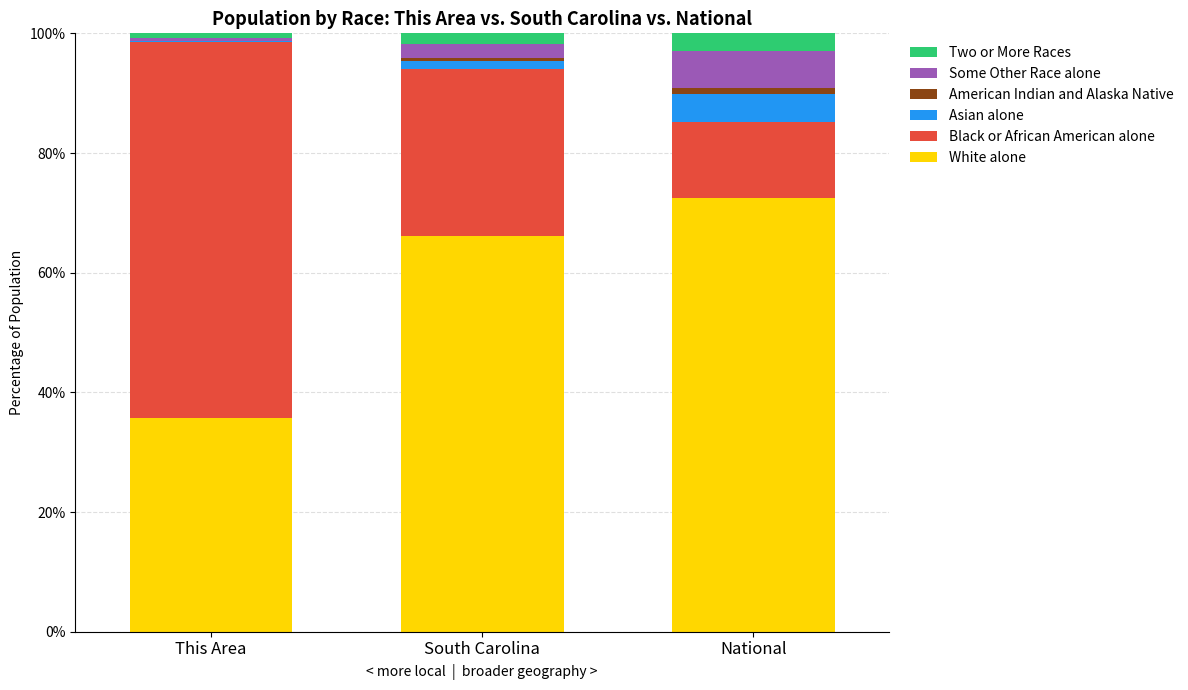

At which label does White alone reach its peak?

National